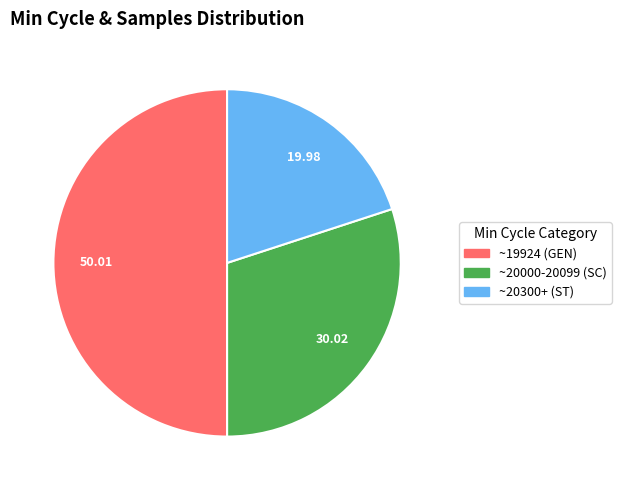

How many slices are in this pie chart?

3